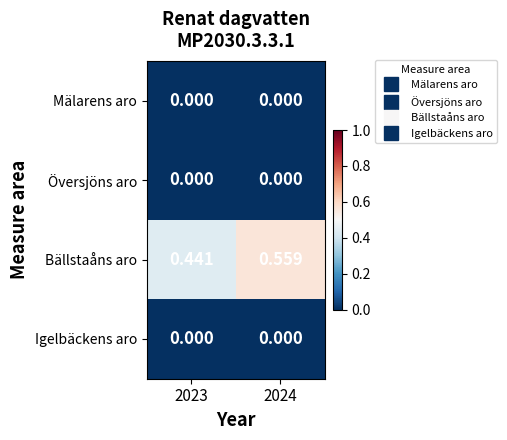

Which series changed the most between 2023 and 2024?

Bällstaåns aro